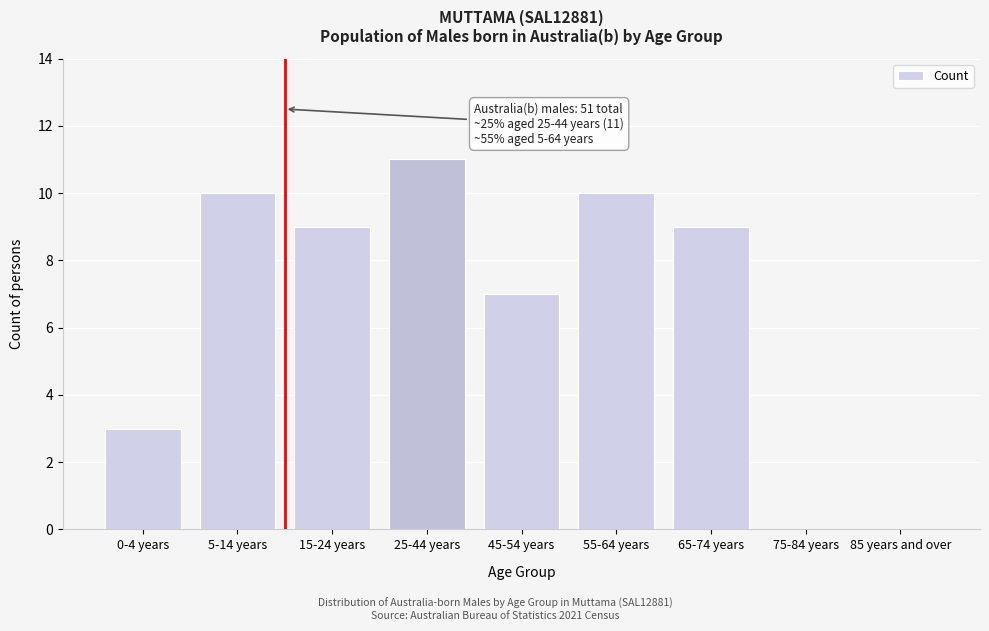

Reading left to right, transcribe all the data shown in this chart.

0-4 years=3	5-14 years=10	15-24 years=9	25-44 years=11	45-54 years=7	55-64 years=10	65-74 years=9	75-84 years=0	85 years and over=0